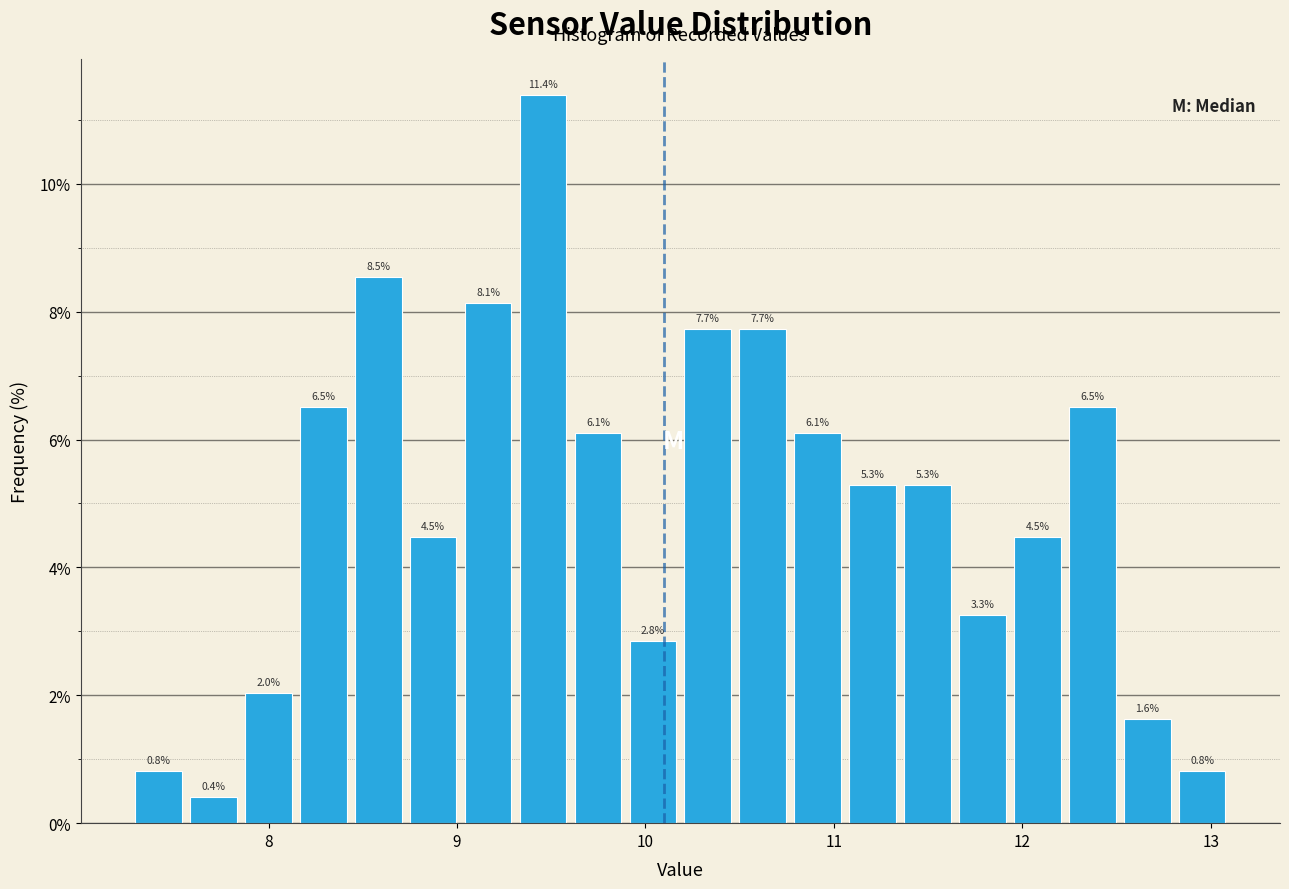

Read against the x-axis, roughly where is the centre of the tallest bar?

9.5